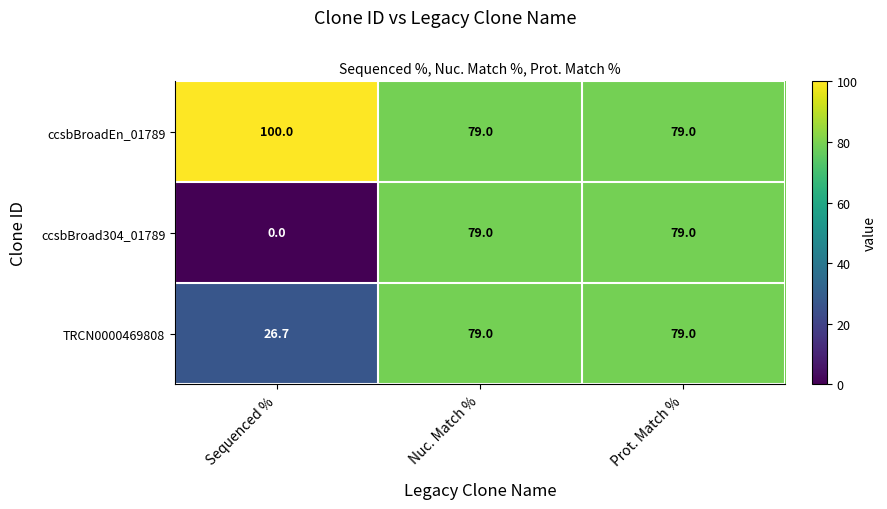

List the series in order of their overall mean, highest first.

ccsbBroadEn_01789, TRCN0000469808, ccsbBroad304_01789